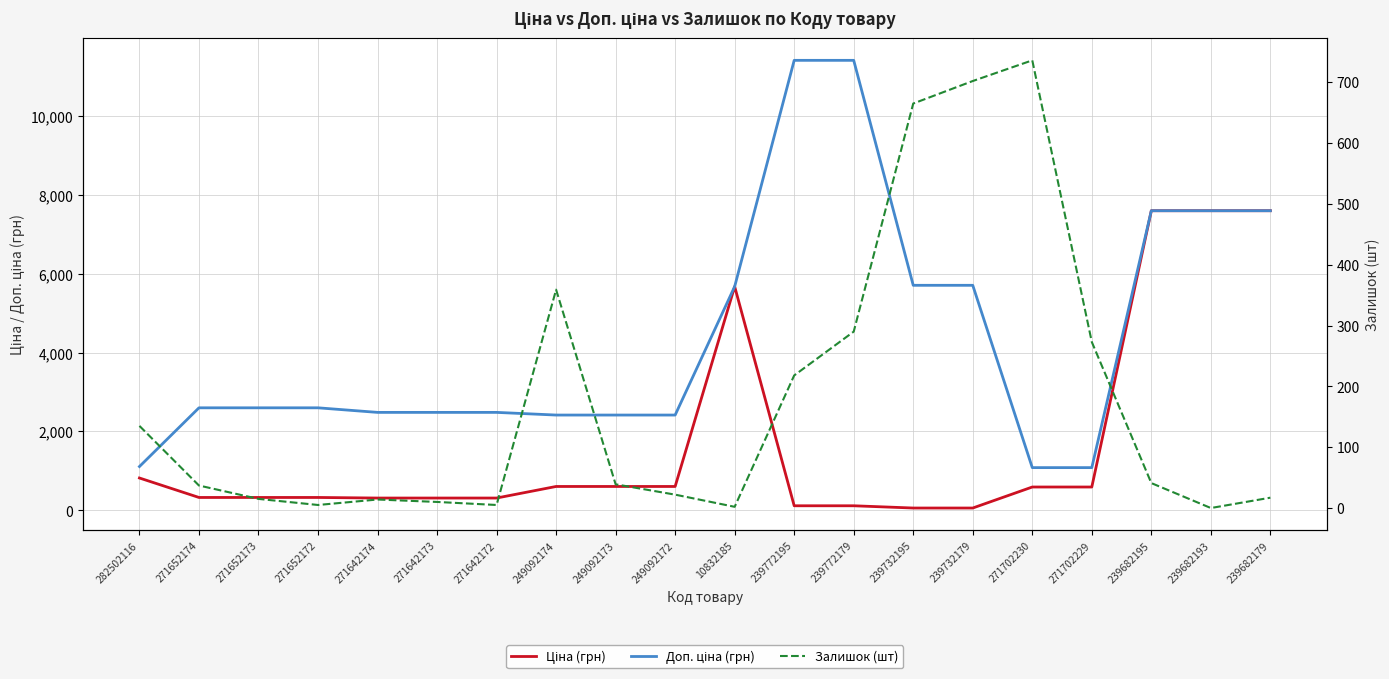

Which series has the largest range (max minus min)?

Доп. ціна (грн)